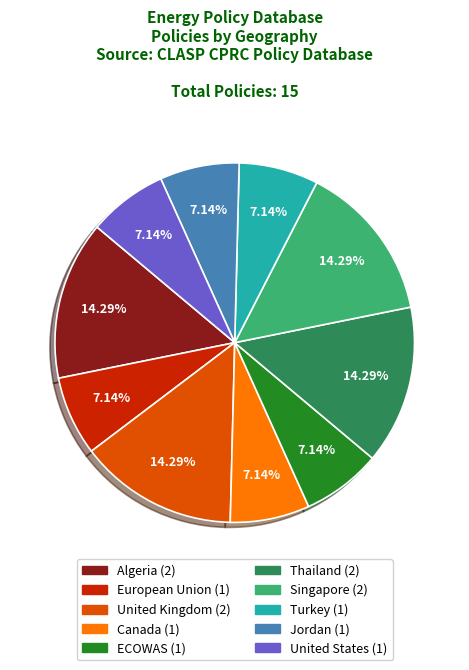

Count the number of slices in the pie.

10